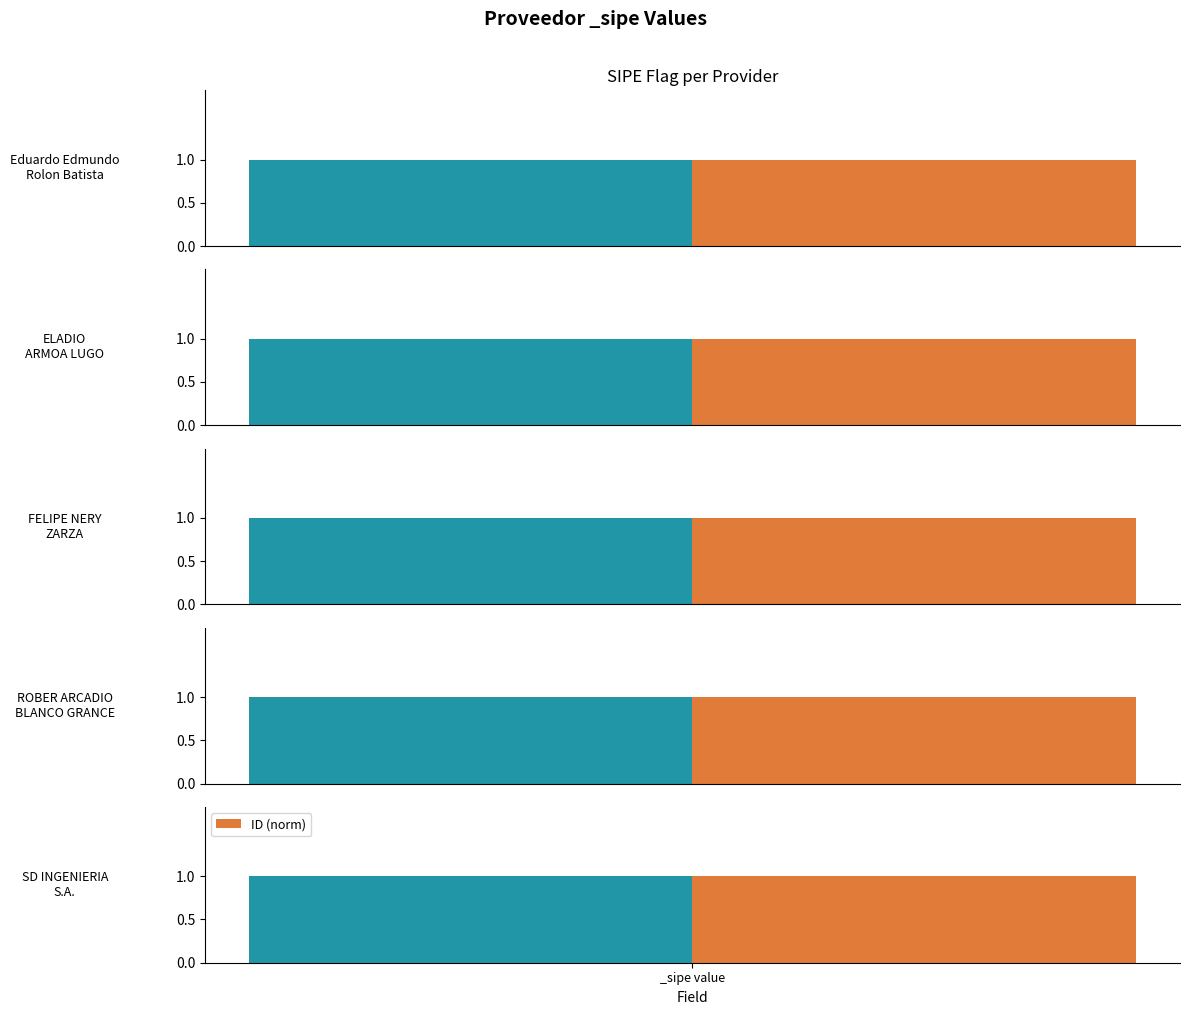

Is it true that ID equals 2634421 at SD INGENIERIA
S.A.?

True